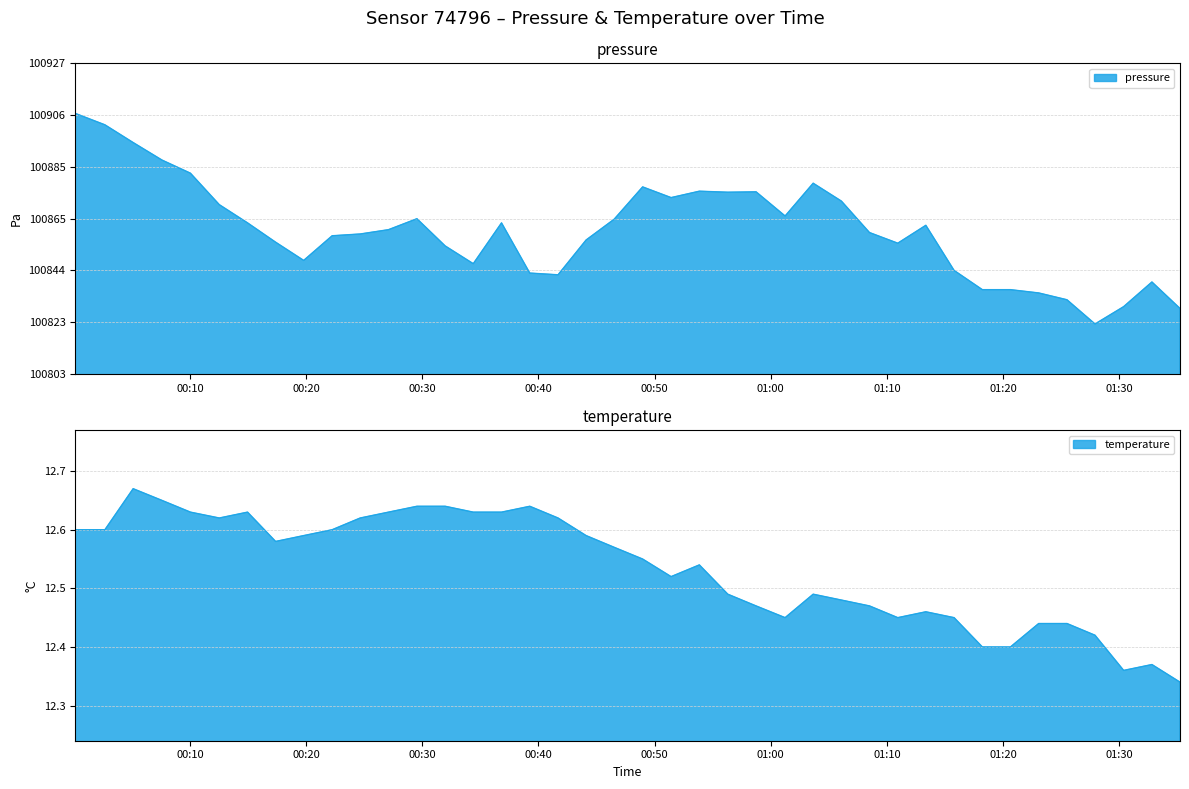

Reading left to right, extract all data points from this chart.

pressure: 100906.8	100902.2	100895.1	100888.1	100882.9	100870.3	100863.0	100855.3	100848.0	100857.9	100858.6	100860.3	100864.7	100853.8	100846.7	100863.0	100843.0	100842.3	100856.2	100864.5	100877.4	100873.1	100875.7	100875.3	100875.4	100865.8	100878.9	100871.7	100859.2	100854.9	100862.1	100844.0	100836.3	100836.3	100835.0	100832.3	100822.6	100829.6	100839.4	100828.8
temperature: 12.6	12.6	12.7	12.7	12.6	12.6	12.6	12.6	12.6	12.6	12.6	12.6	12.6	12.6	12.6	12.6	12.6	12.6	12.6	12.6	12.6	12.5	12.5	12.5	12.5	12.4	12.5	12.5	12.5	12.4	12.5	12.4	12.4	12.4	12.4	12.4	12.4	12.4	12.4	12.3